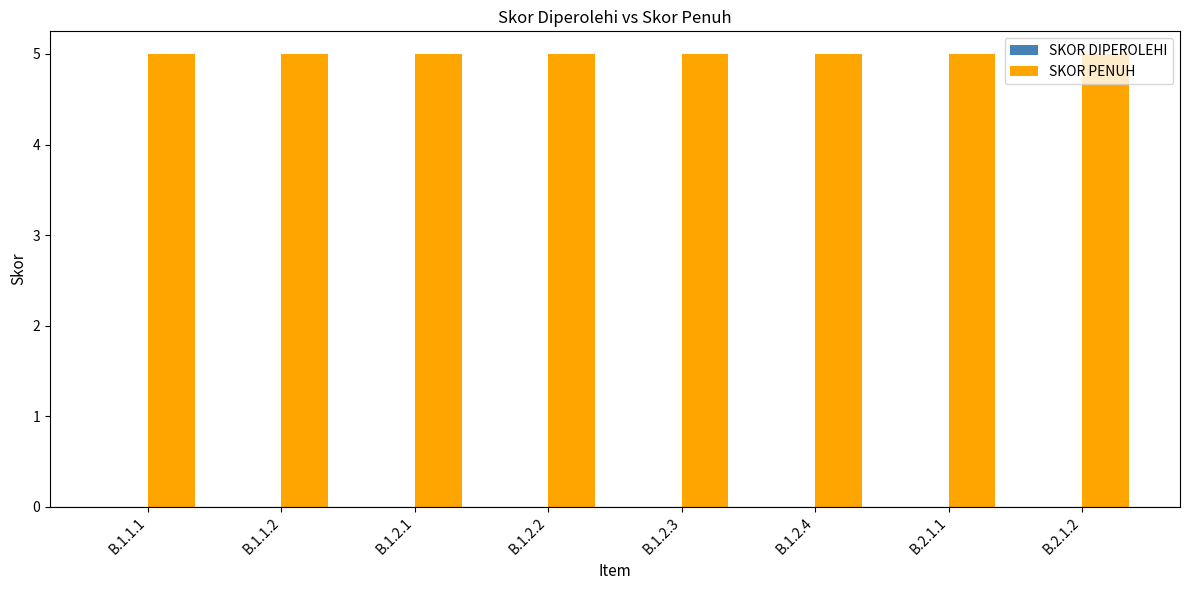

What are all the series names shown in the legend?

SKOR DIPEROLEHI, SKOR PENUH